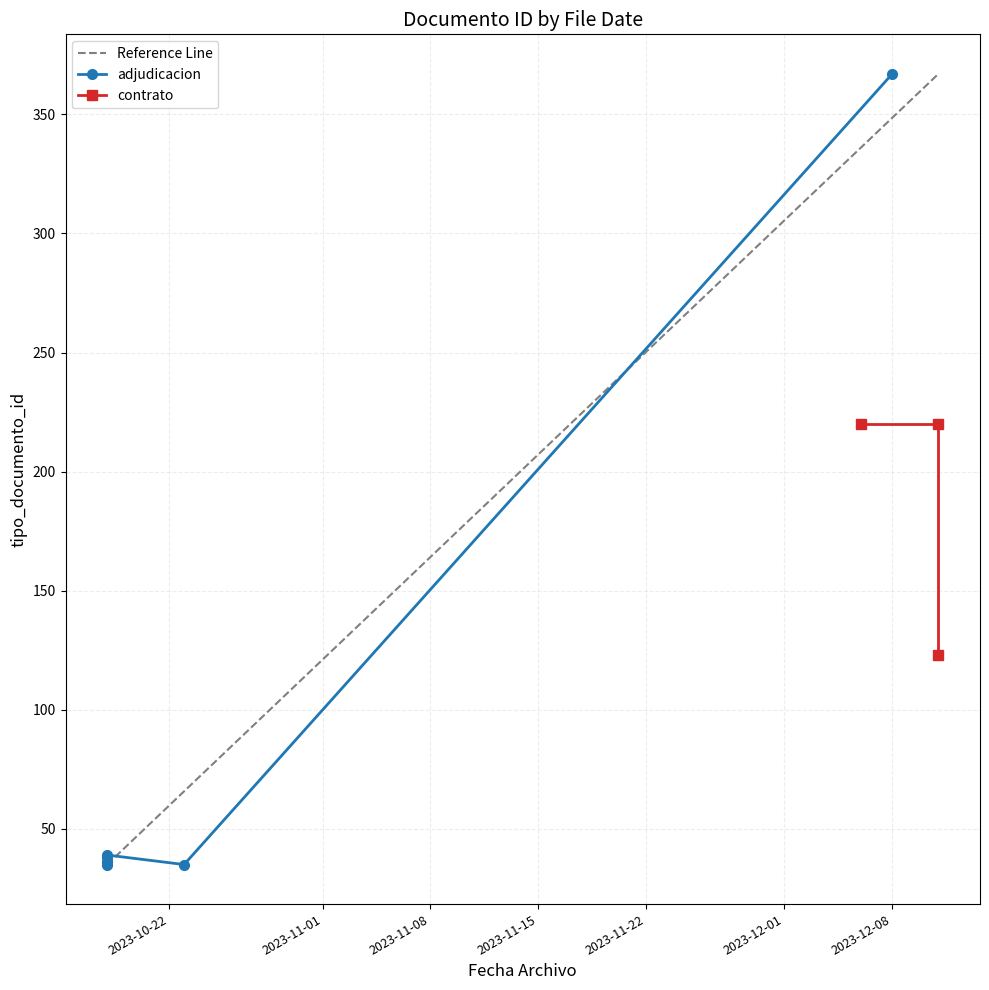

Rank the categories by value from lowest to highest.

2023-10-23, 2023-10-18, 2023-10-18, 2023-10-18, 2023-10-18, 2023-10-18, 2023-12-11, 2023-12-11, 2023-12-06, 2023-12-08